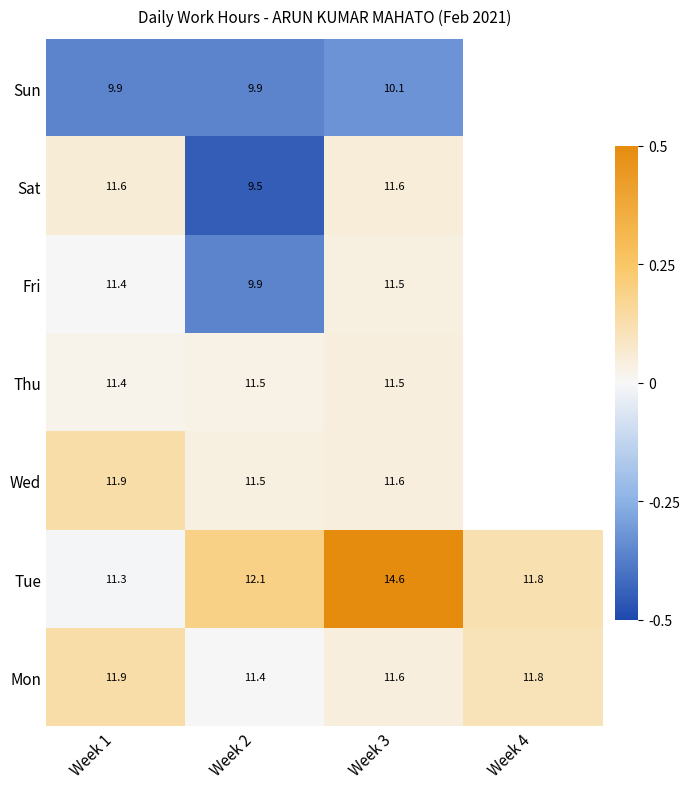

Is the value of Mon at Week 2 greater than the value of Sun at Week 3?

Yes